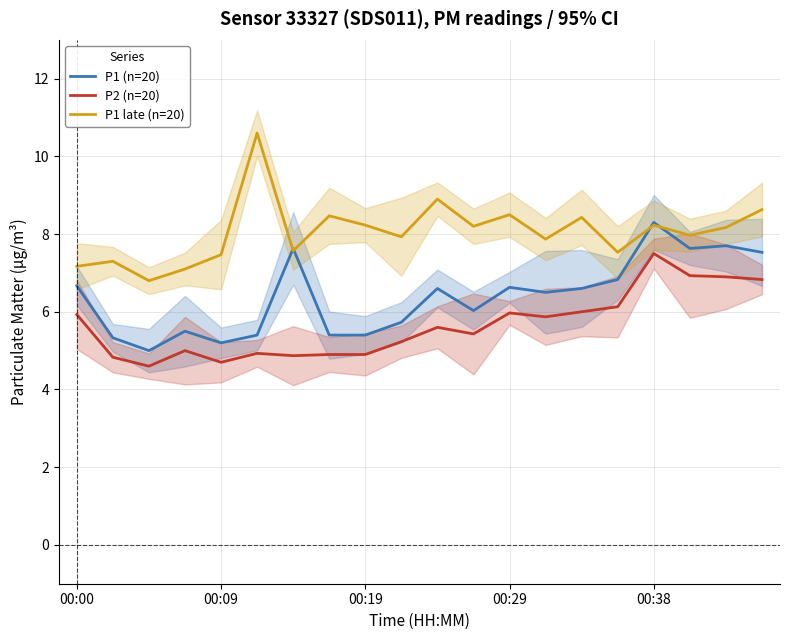

True or false: P2 (n=20) and P1 (n=20) cross at least once.

False